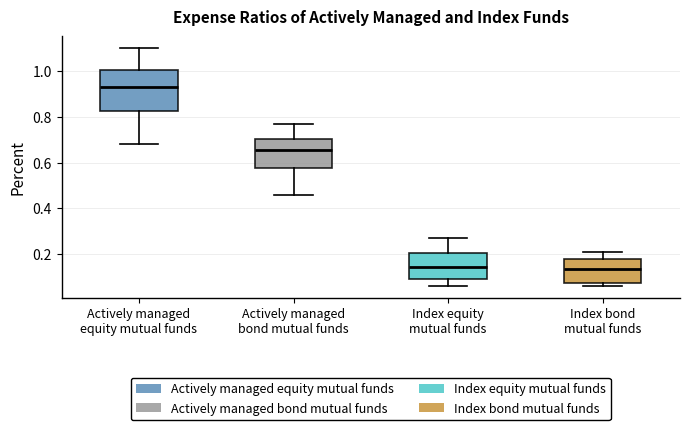

Where does the lower whisker of the box for Actively managed equity mutual funds end on the y-axis? The values are not printed on the chart, so give them approximately, as read against the axis.

0.68